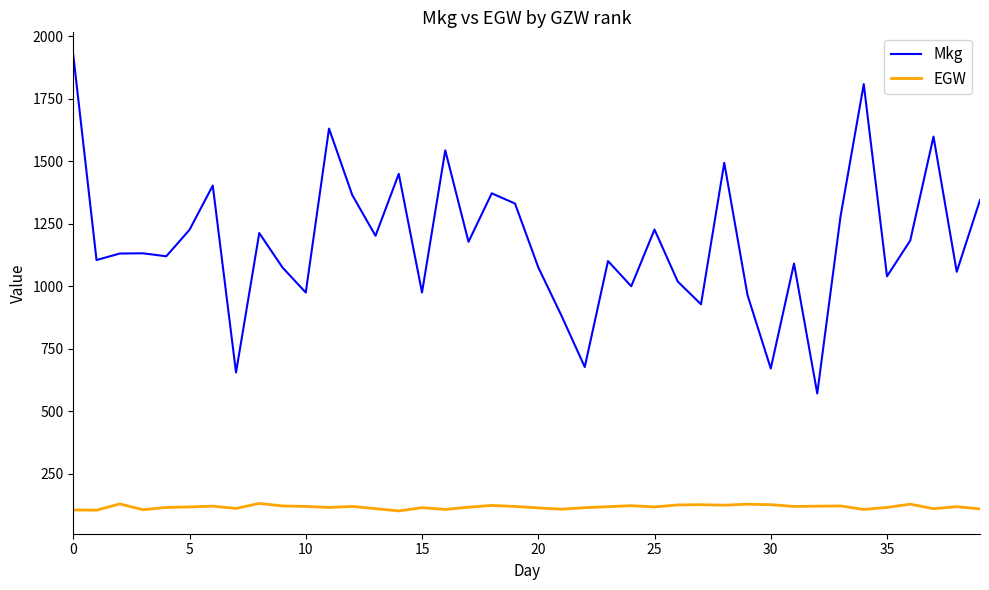

True or false: EGW and Mkg intersect in this chart.

False